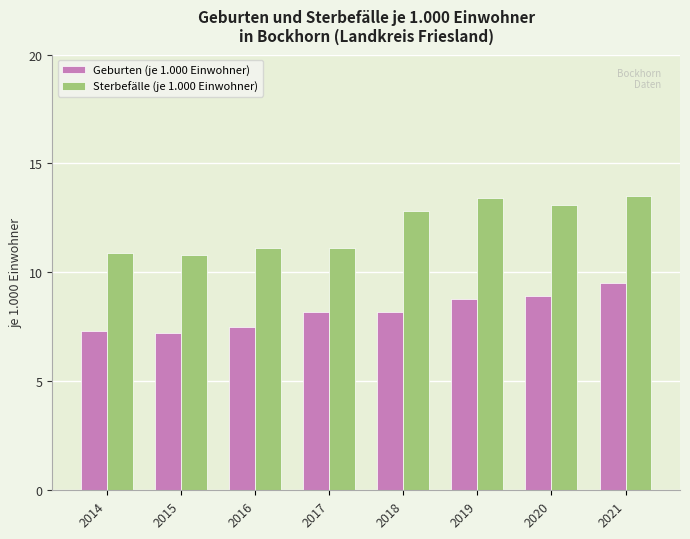

Reading left to right, extract all data points from this chart.

Geburten (je 1.000 Einwohner): 2014=7.3	2015=7.2	2016=7.5	2017=8.2	2018=8.2	2019=8.8	2020=8.9	2021=9.5
Sterbefälle (je 1.000 Einwohner): 2014=10.9	2015=10.8	2016=11.1	2017=11.1	2018=12.8	2019=13.4	2020=13.1	2021=13.5